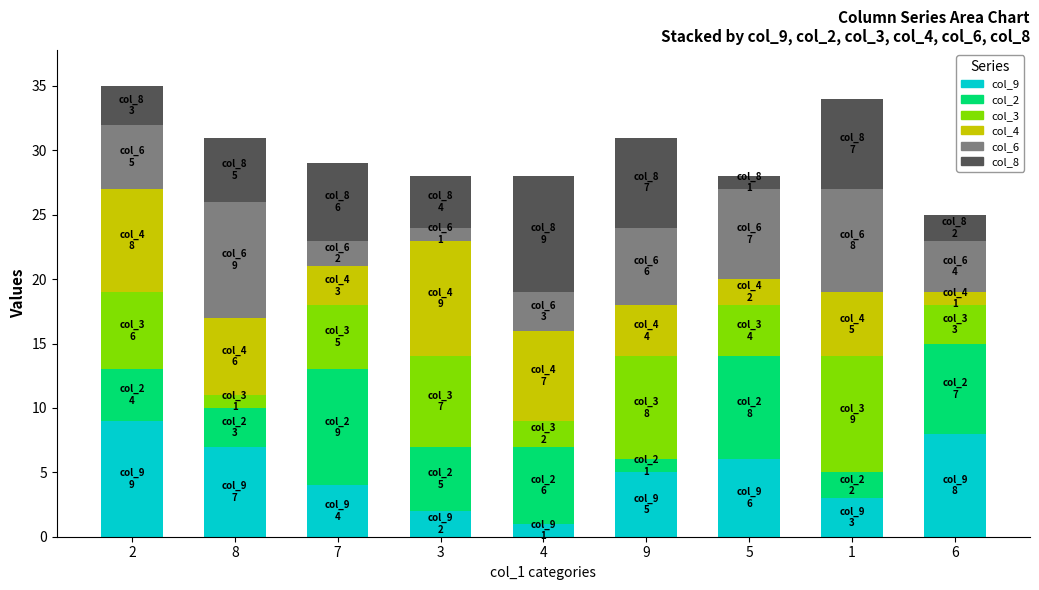

What is the total value across all series at 8?

31